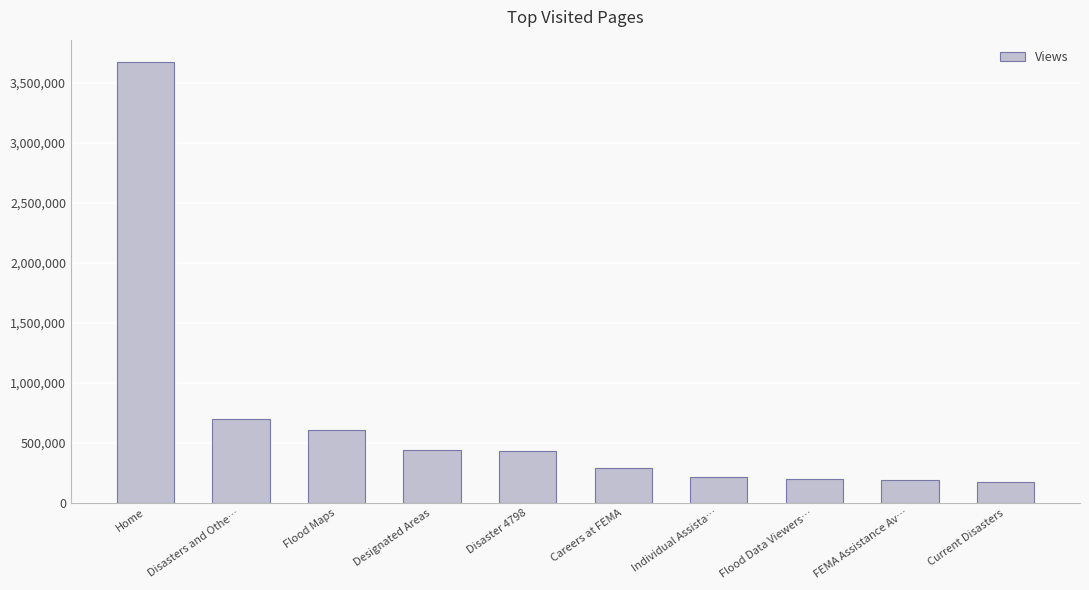

How many series are shown in this chart?

1